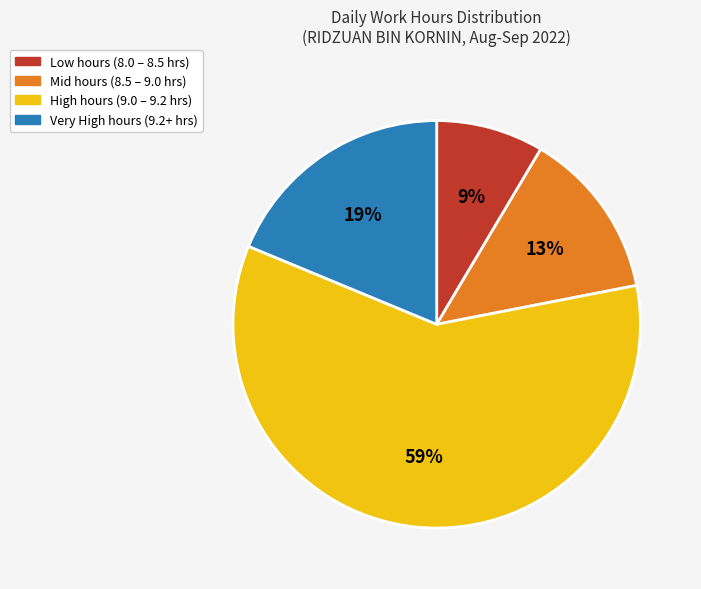

To the nearest percent, what is the average slice percentage?

25%